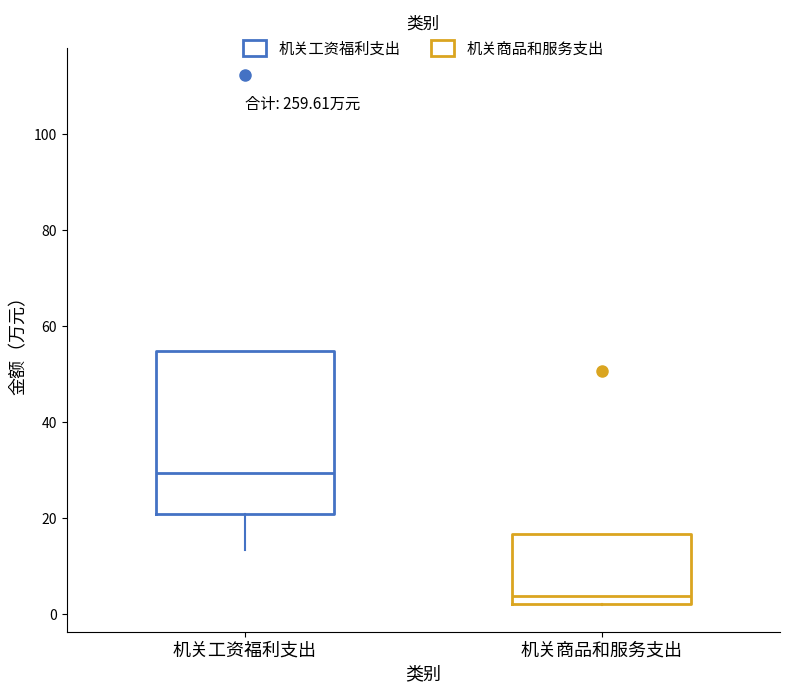

Reading left to right, transcribe this box plot: for each box, give where its median line is, the range the box spans, and where its two whiskers end, as read against the y-axis. The values are not printed on the chart, so give them approximately, as read against the axis.

机关工资福利支出: median 30, box 20 to 54, whiskers 14 to 54
机关商品和服务支出: median 4, box 2 to 16, whiskers 2 to 16